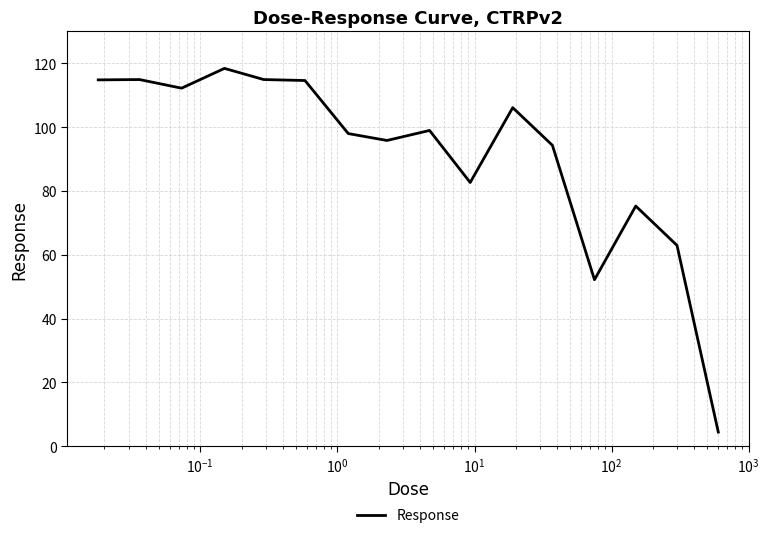

What is the difference between the maximum and minimum values?

114.0